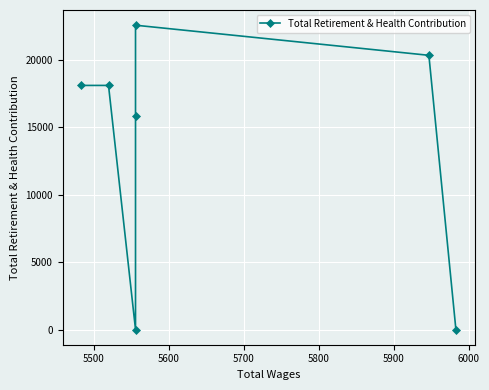

How many points are lower than both their immediate neighbors (excluding endpoints)?

1